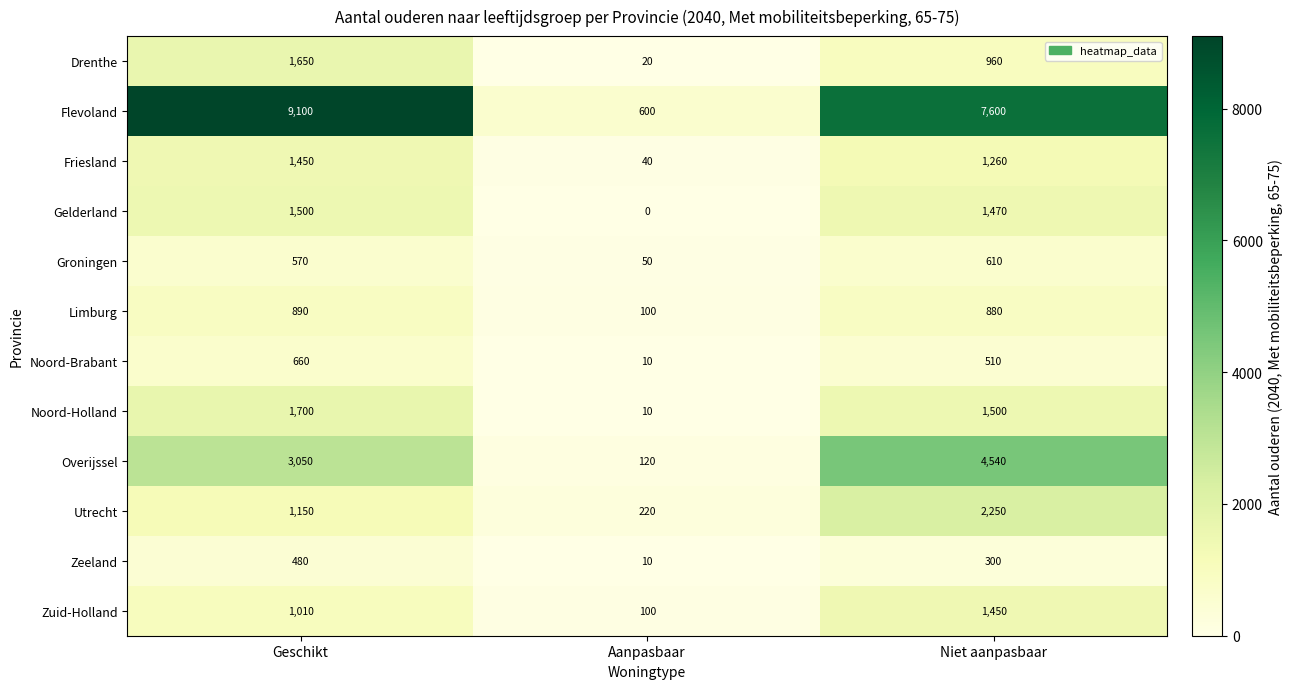

Rank the categories by Friesland value from lowest to highest.

Aanpasbaar, Niet aanpasbaar, Geschikt